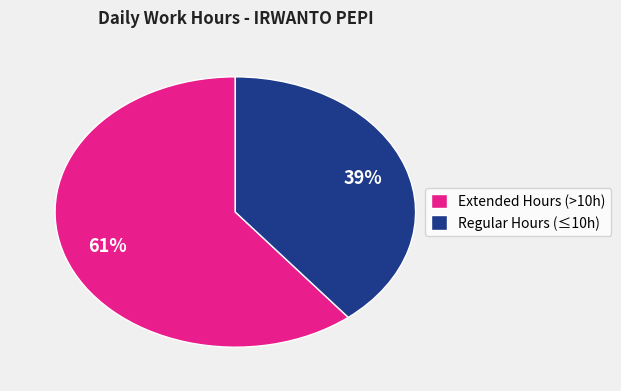

What is the smallest slice in the pie chart?

Regular Hours (≤10h)